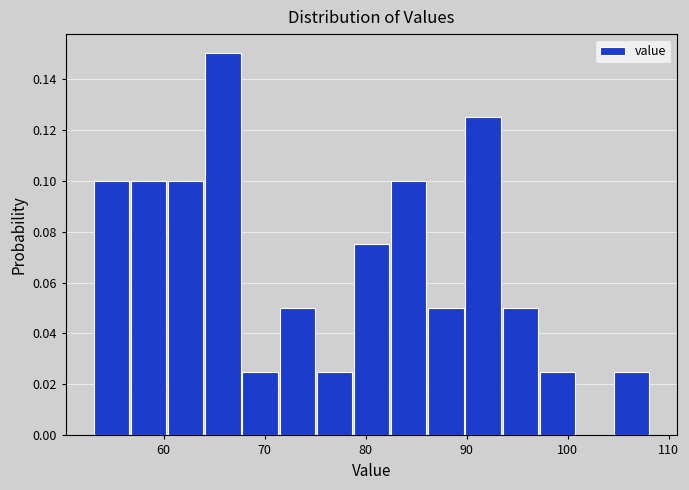

Around what value on the x-axis is the tallest bar? Give the approximate position of its centre, as read against the axis.

66